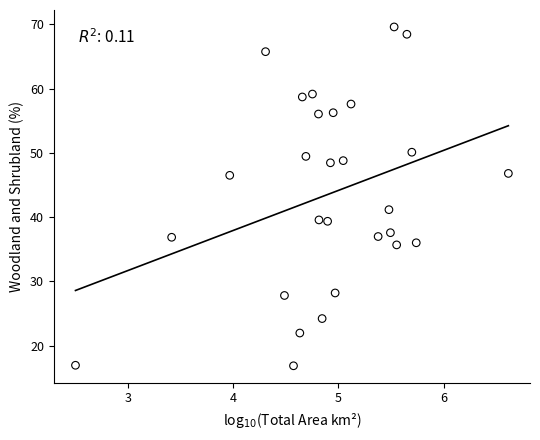

What Y value in the scatter plot is closest to 43?

41.2